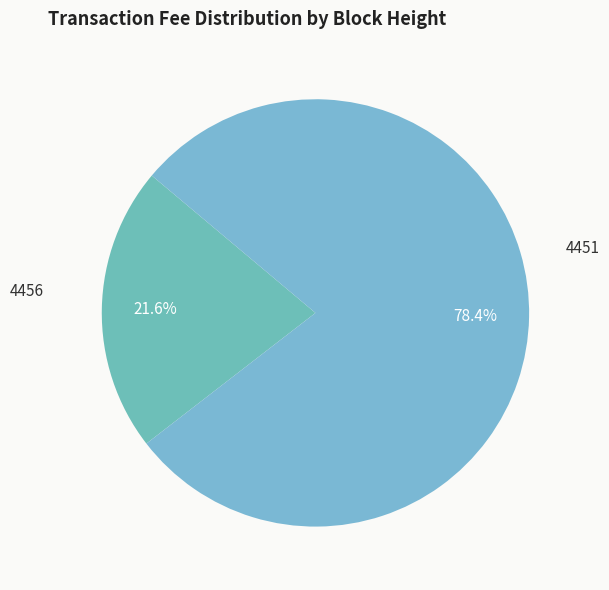

Approximately how many times larger is the value at 4451 compared to 4456?

3.6